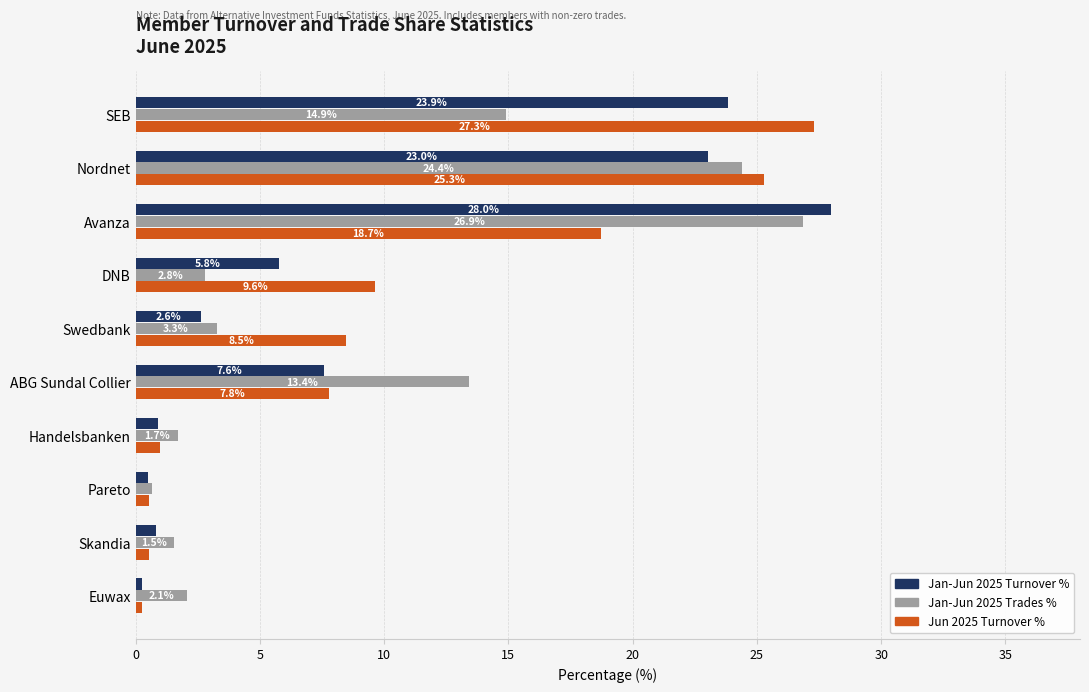

Which label corresponds to the smallest value in the chart?

Euwax